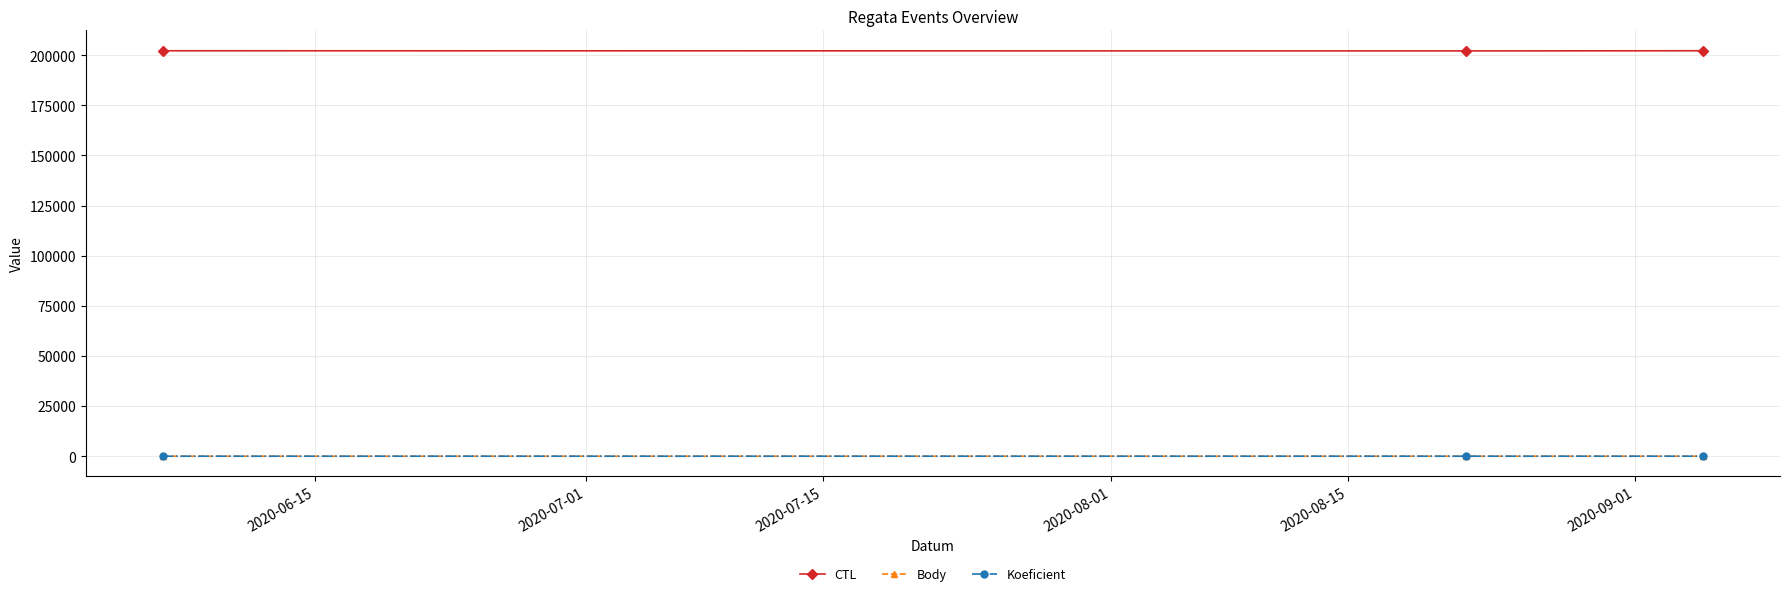

At how many categories does at least one series exceed 127780?

3